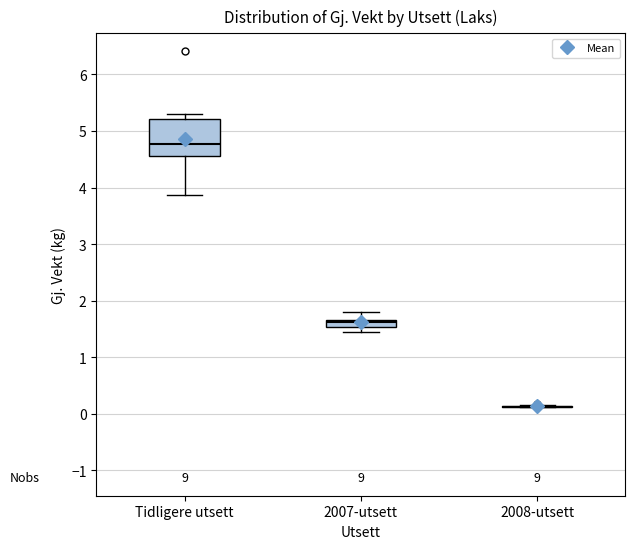

Where is the lower edge of the box for 2007-utsett on the y-axis? The values are not printed on the chart, so give them approximately, as read against the axis.

1.5